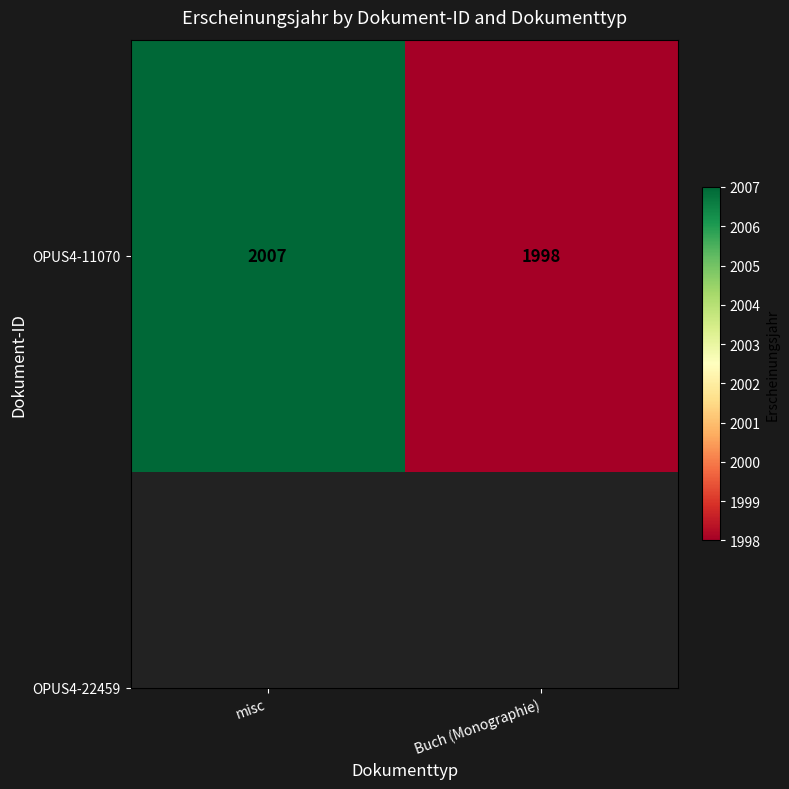

What is the smallest value displayed?

1998